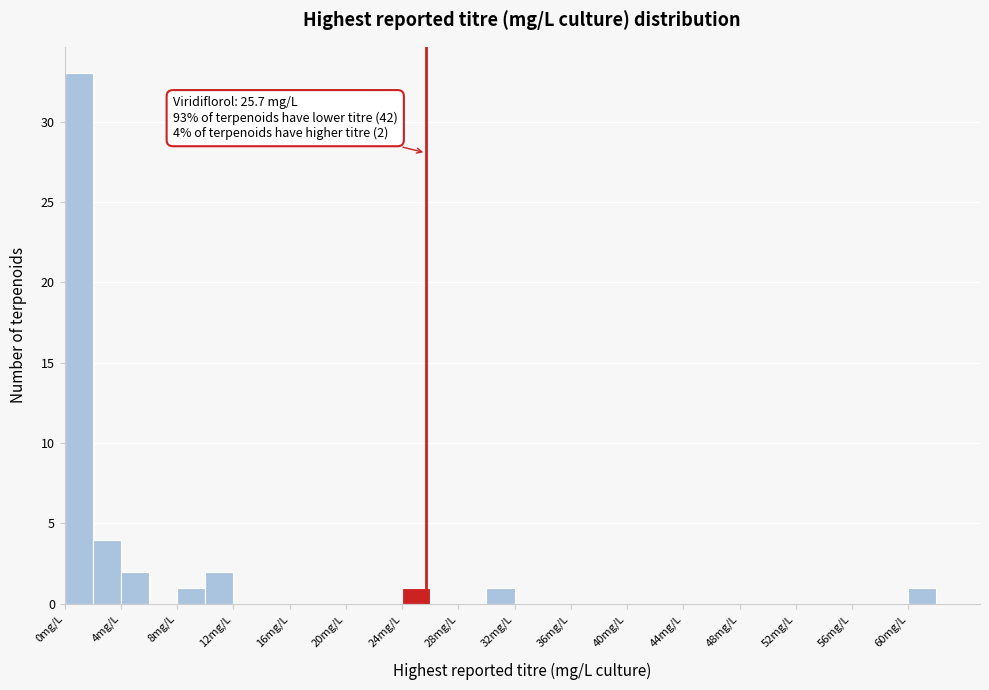

Which range on the x-axis has the tallest bar?

0 to 2